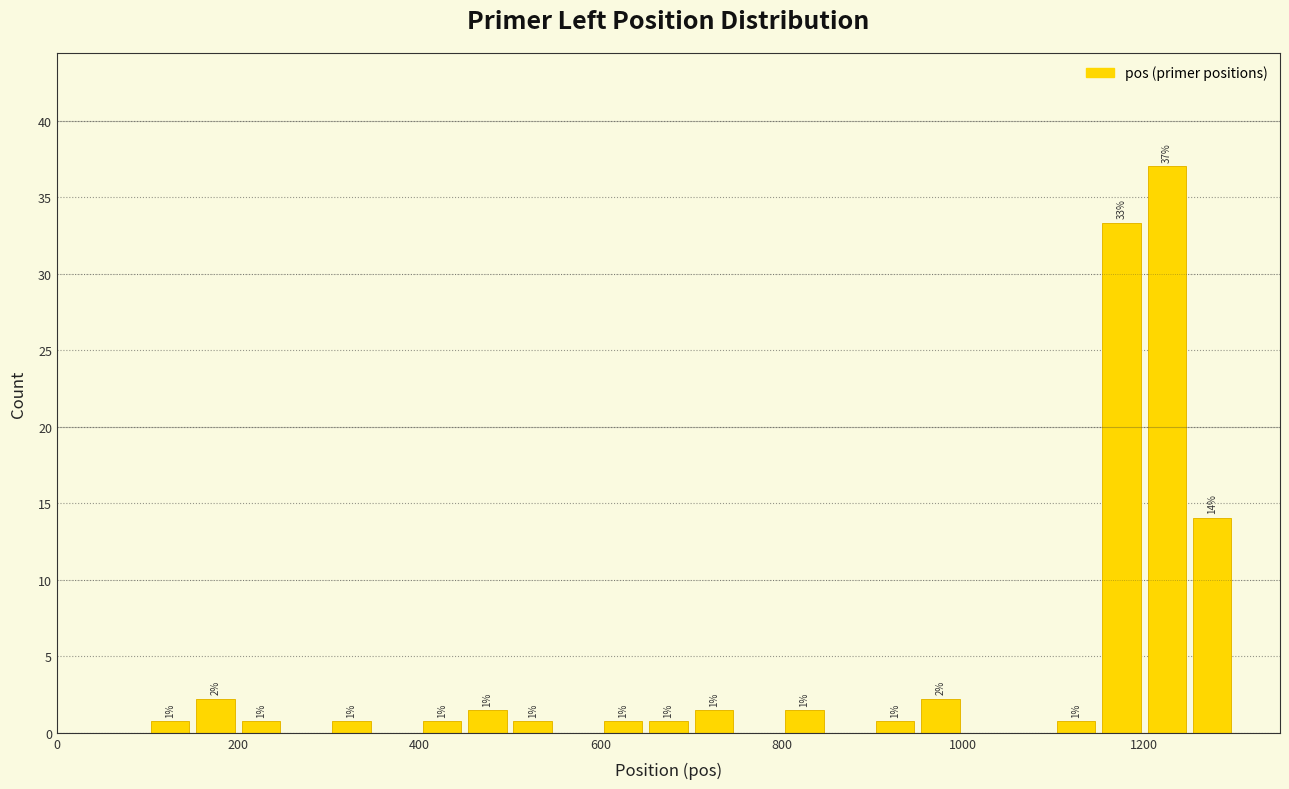

Around what value on the x-axis is the tallest bar? Give the approximate position of its centre, as read against the axis.

1220